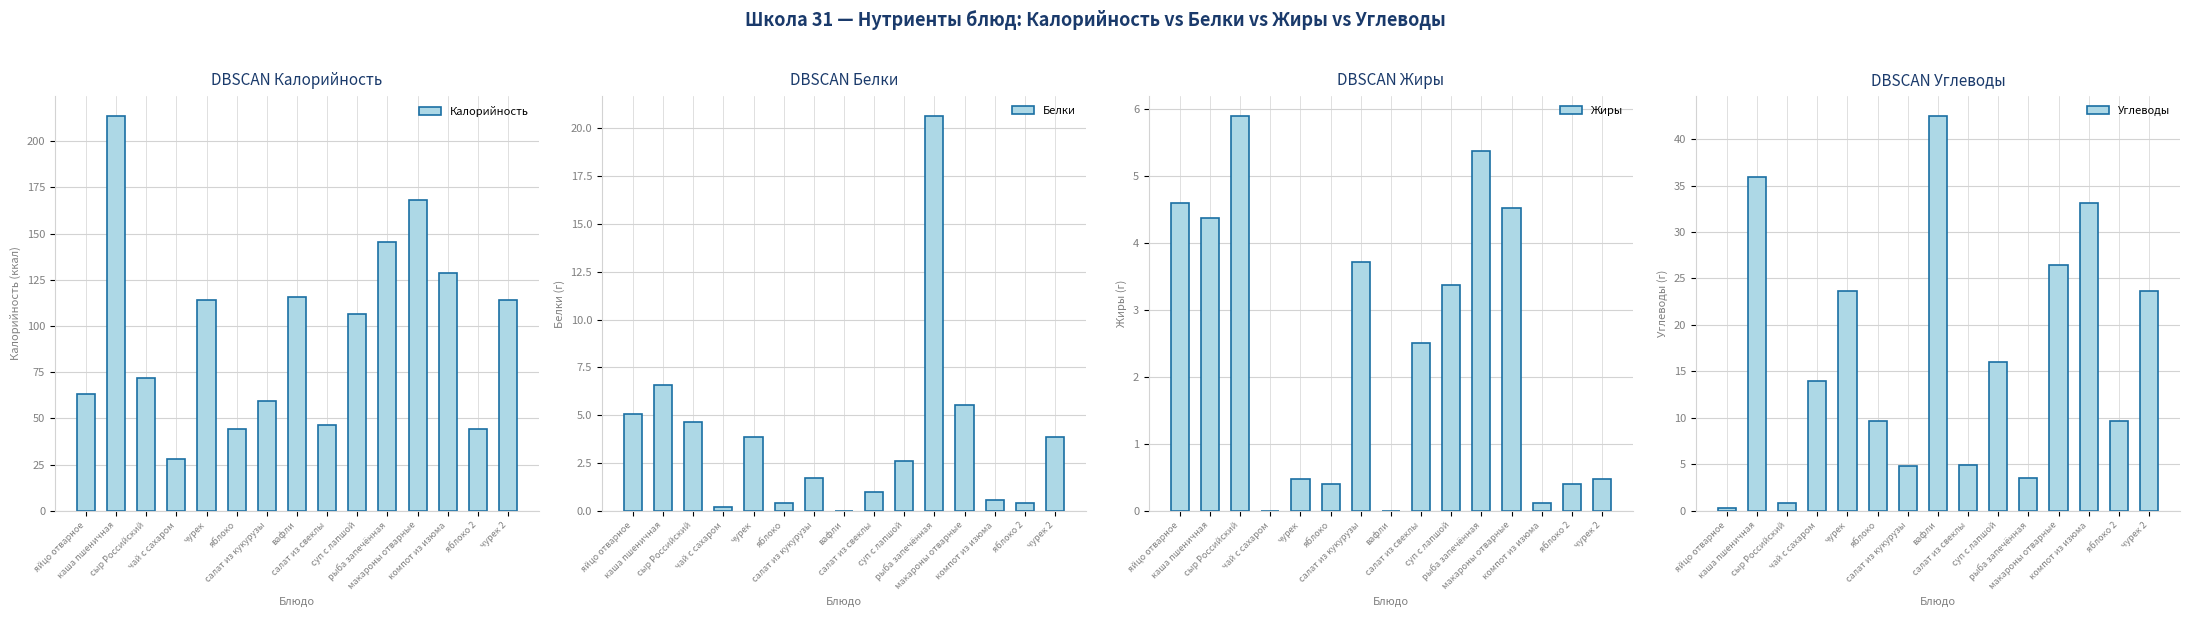

Which series has the largest range (max minus min)?

Калорийность